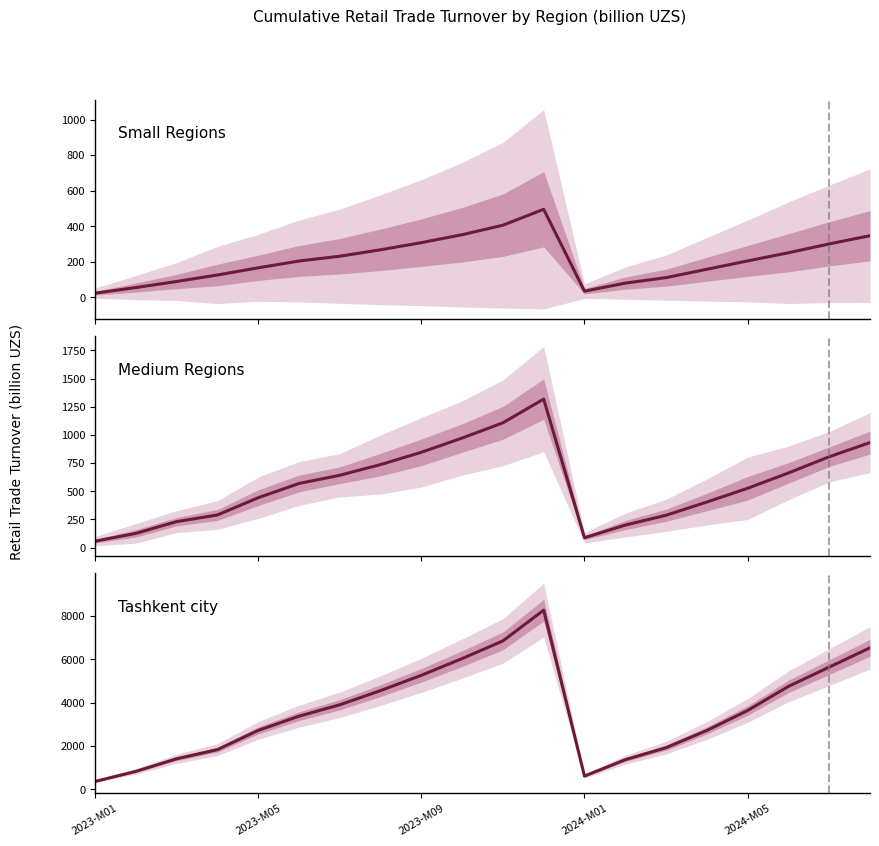

What is the spread (max minus min) of values at 10?

6438.9